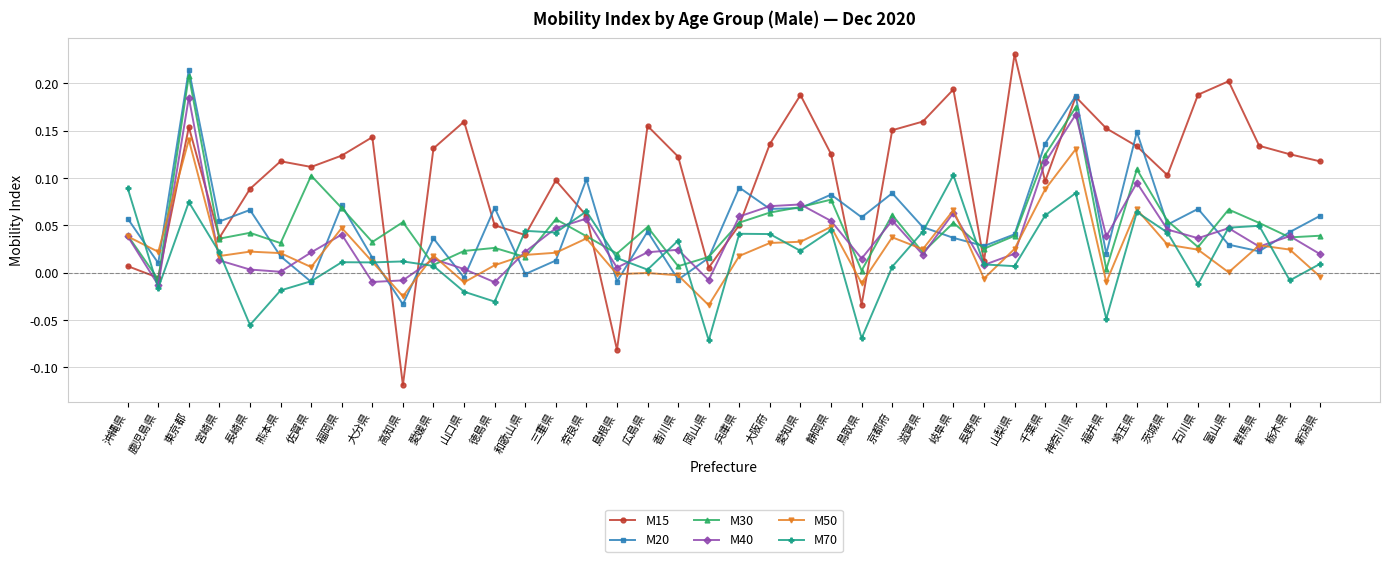

True or false: M15 has more than 1 points higher than both neighbors.

True